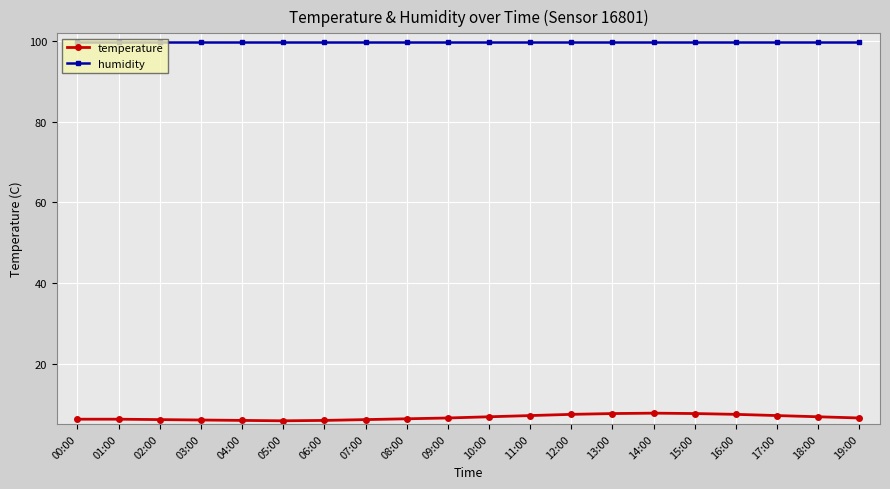

What is the lowest value of the temperature series?

5.8